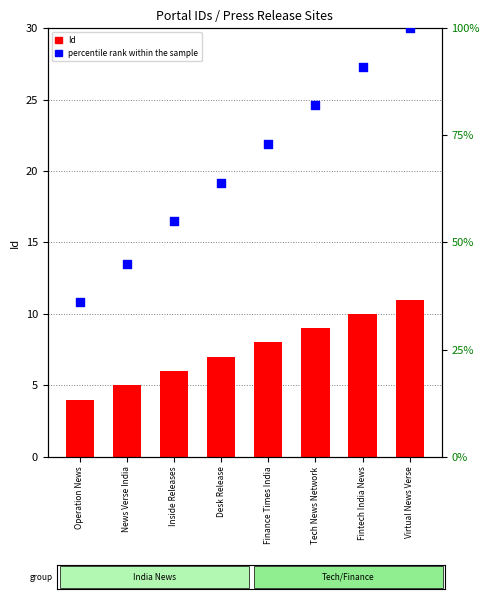

Which series contains the lowest Y value?

Id